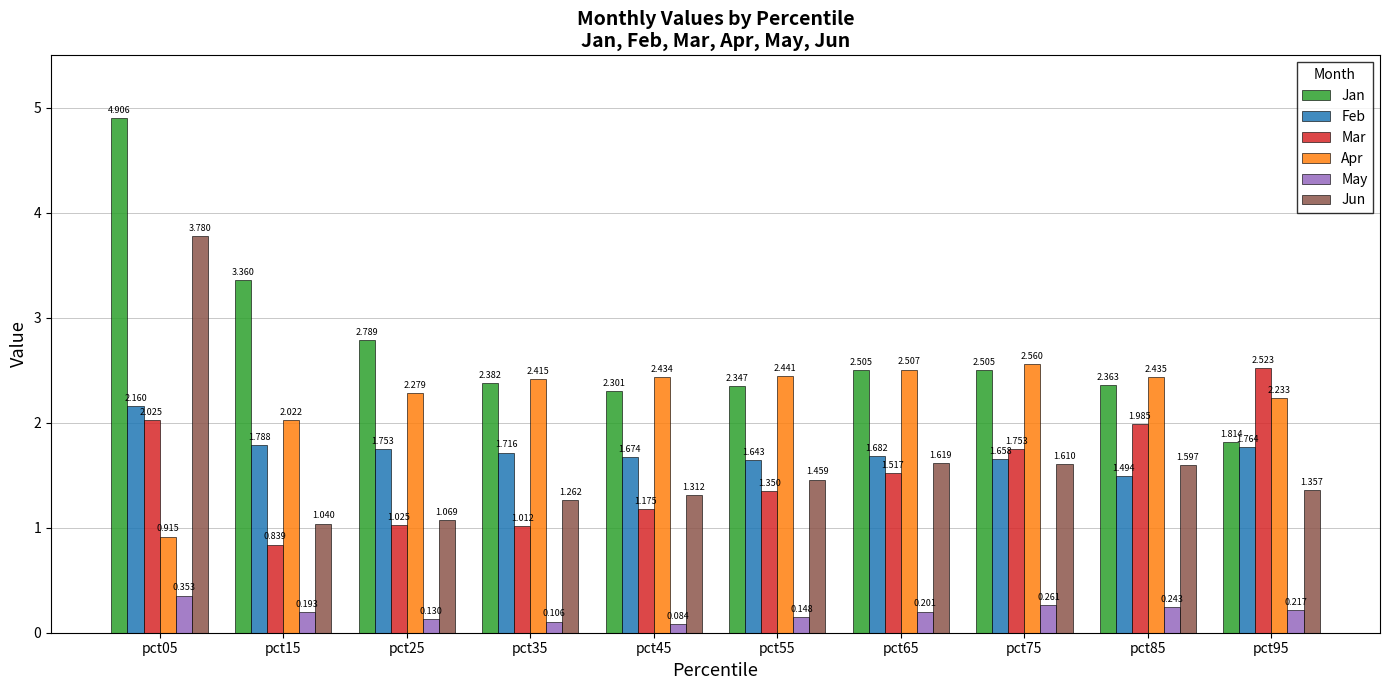

Which series has the largest total across all categories?

Jan